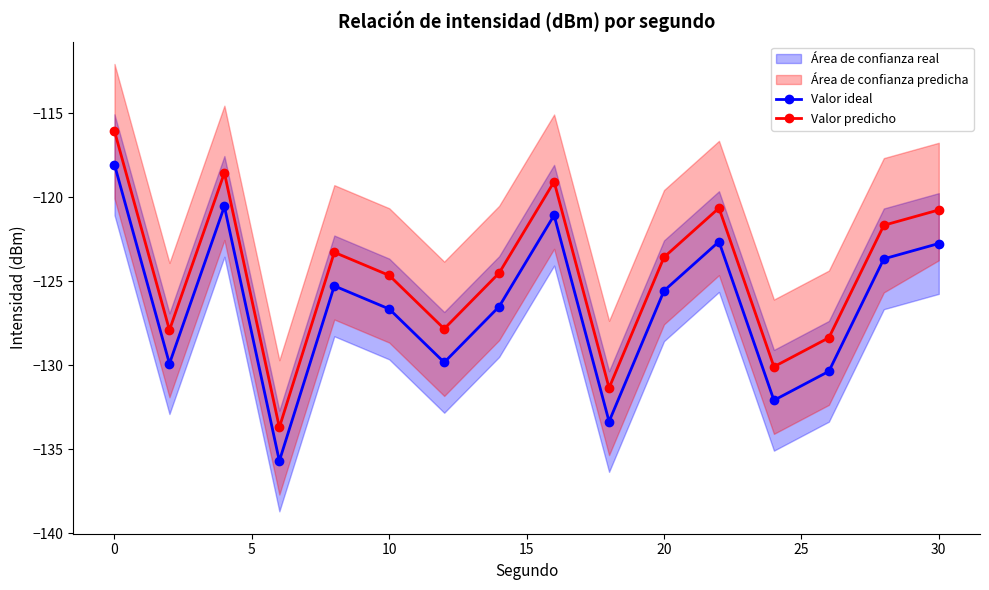

The Valor predicho series shows -171.9 at 20. True or false?

False